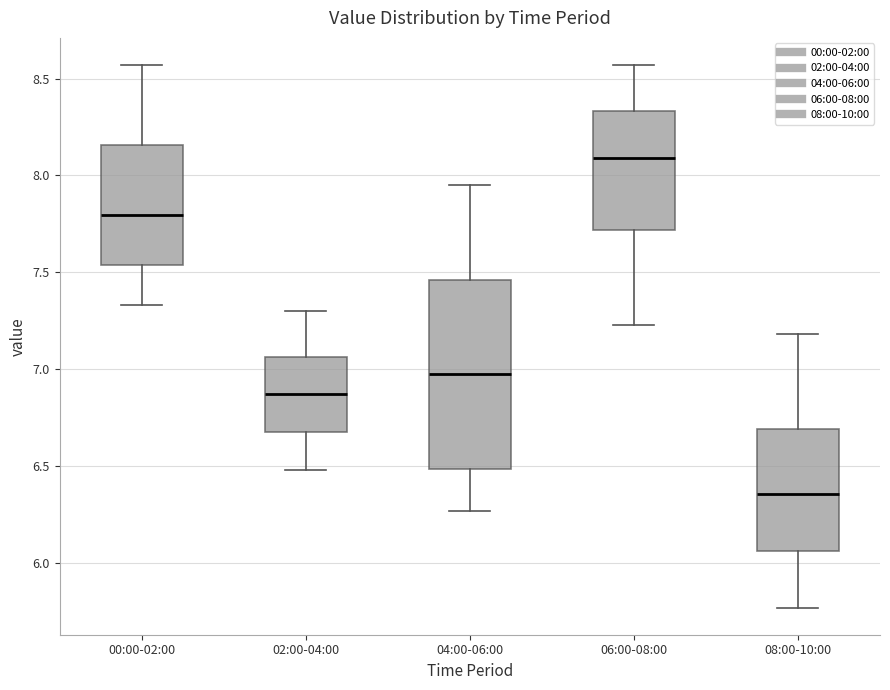

Where does the upper whisker of the box for 04:00-06:00 end on the y-axis? The values are not printed on the chart, so give them approximately, as read against the axis.

7.95